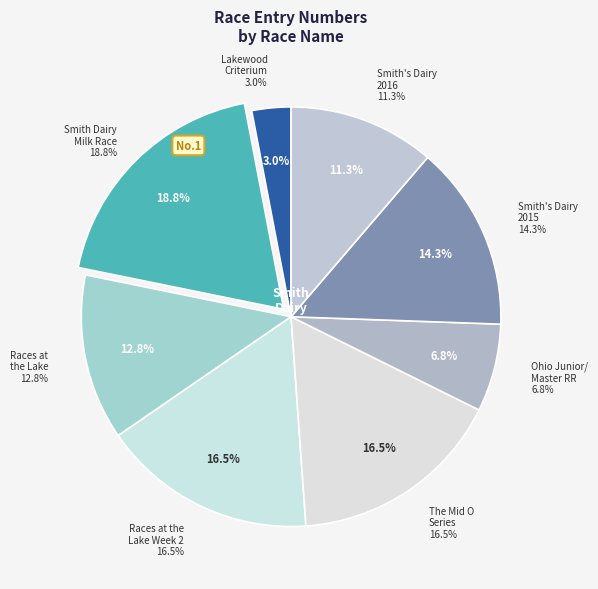

True or false: Ohio Junior/Master RR Champs accounts for 14% of the total.

False